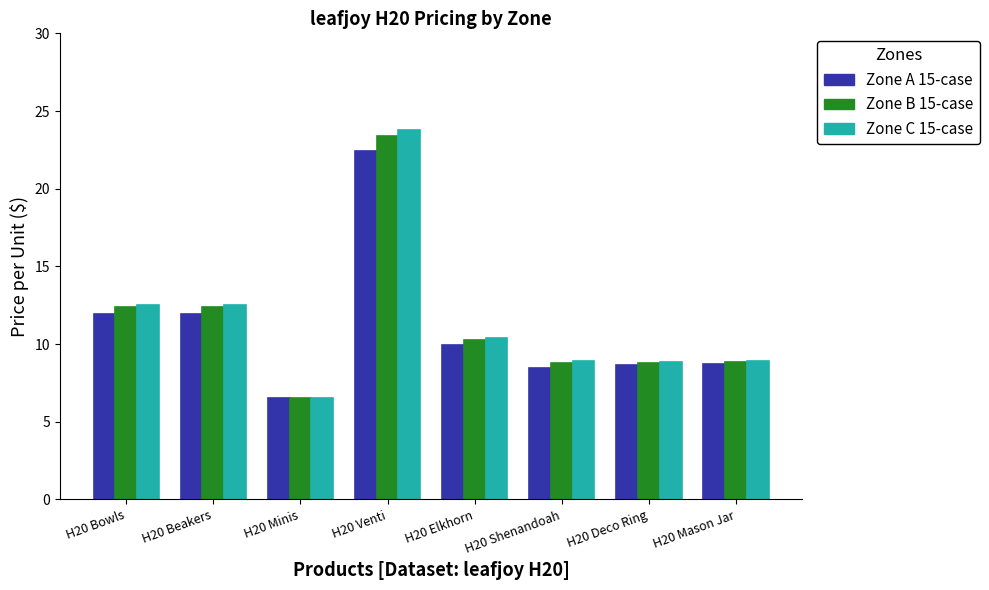

Which series has the largest range (max minus min)?

Zone C 15-case